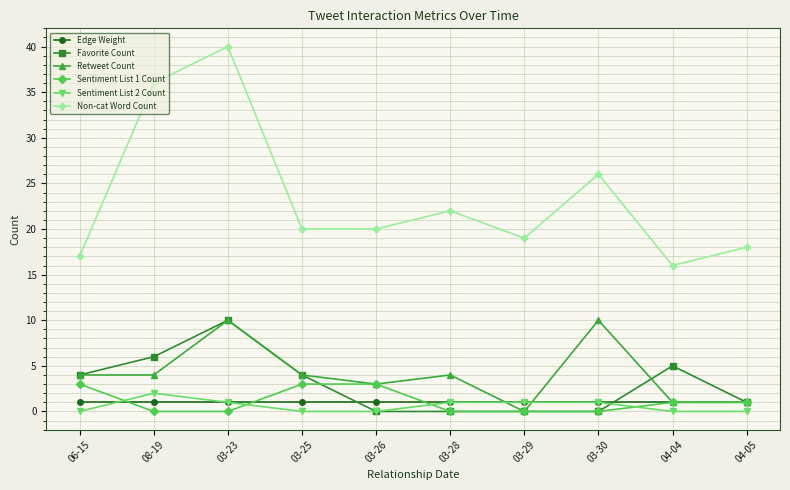

The value of Favorite Count at 08-19 is 3. True or false?

False